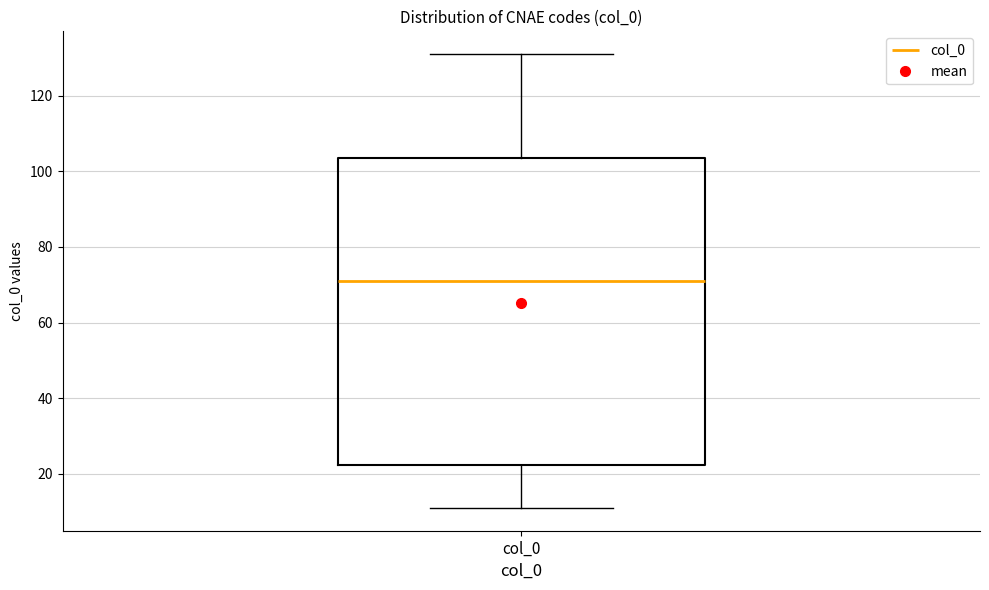

Read this box plot against the y-axis: the position of the median line, the range covered by the box, and the ends of both whiskers. The values are not printed on the chart, so give them approximately, as read against the axis.

median 72, box 22 to 104, whiskers 12 to 132